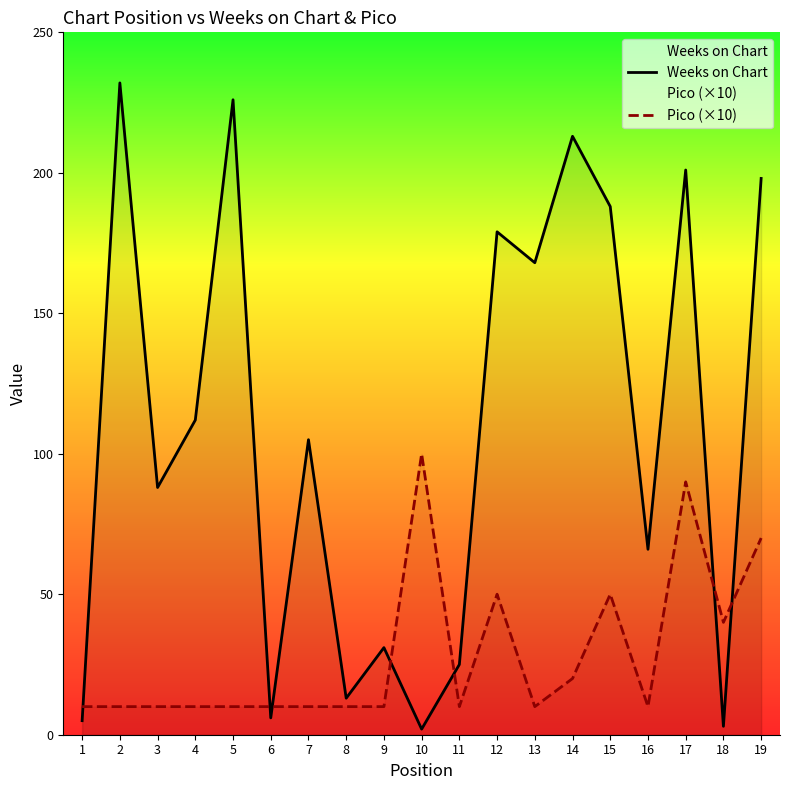

What is the sum of all Weeks on Chart values?

2061